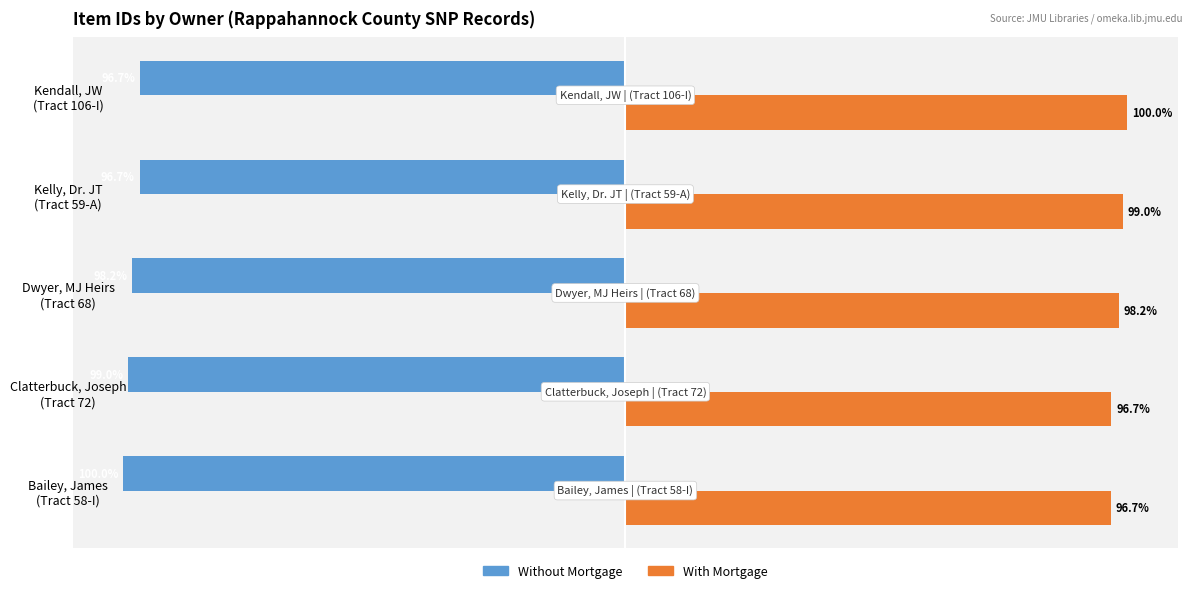

Which series has the largest total across all categories?

With Mortgage